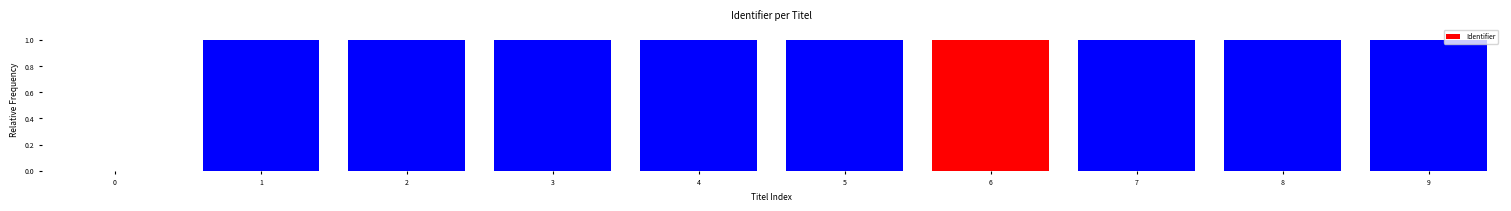

What is the sum of the values at 3 and 2?

2.0